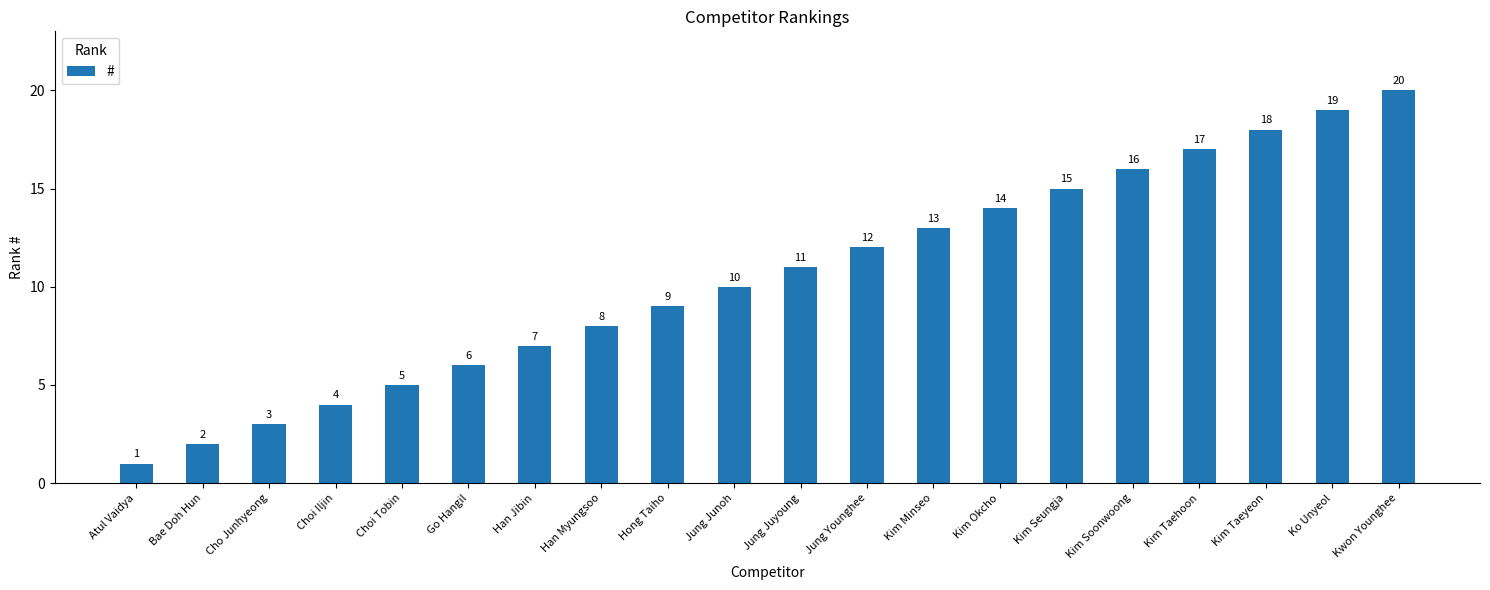

Reading left to right, extract all data points from this chart.

Atul Vaidya=1	Bae Doh Hun=2	Cho Junhyeong=3	Choi Iljin=4	Choi Tobin=5	Go Hangil=6	Han Jibin=7	Han Myungsoo=8	Hong Taiho=9	Jung Junoh=10	Jung Juyoung=11	Jung Younghee=12	Kim Minseo=13	Kim Okcho=14	Kim Seungja=15	Kim Soonwoong=16	Kim Taehoon=17	Kim Taeyeon=18	Ko Unyeol=19	Kwon Younghee=20